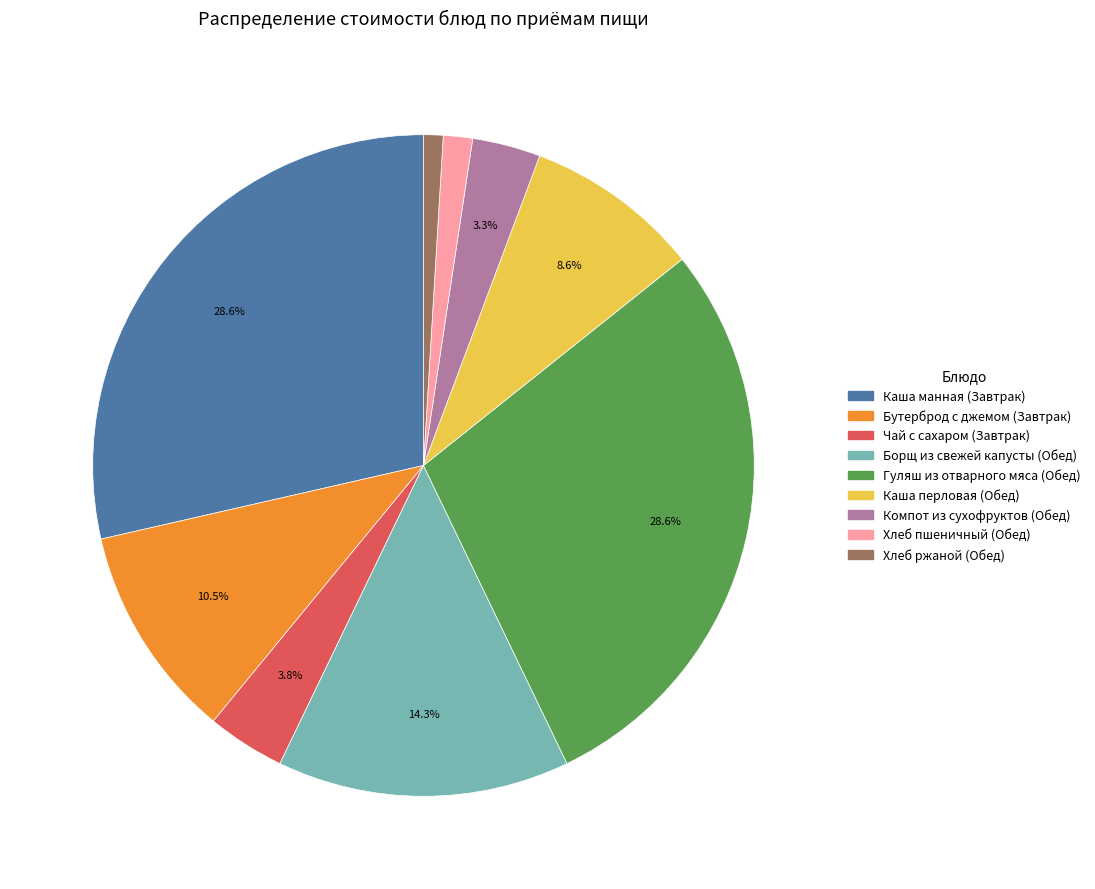

How many segments does this pie chart have?

9